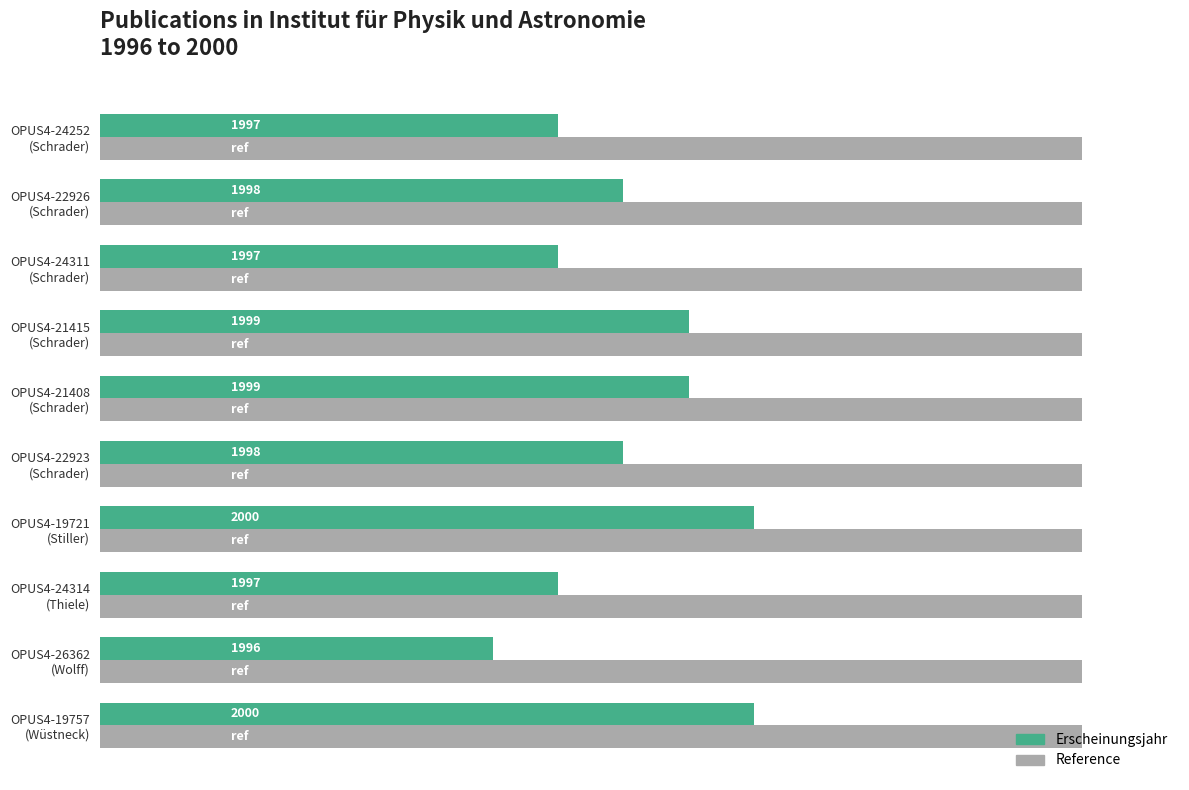

Does the chart contain stacked bars?

No